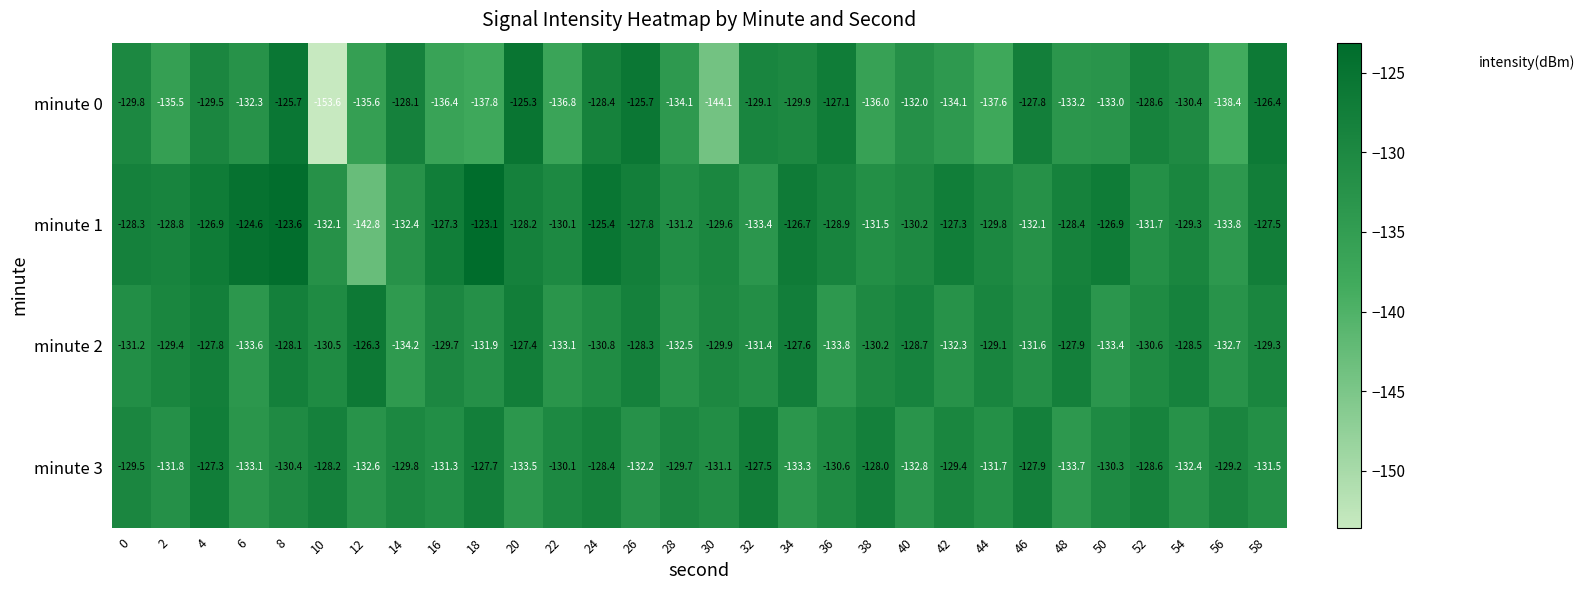

Count the number of data series in this chart.

4